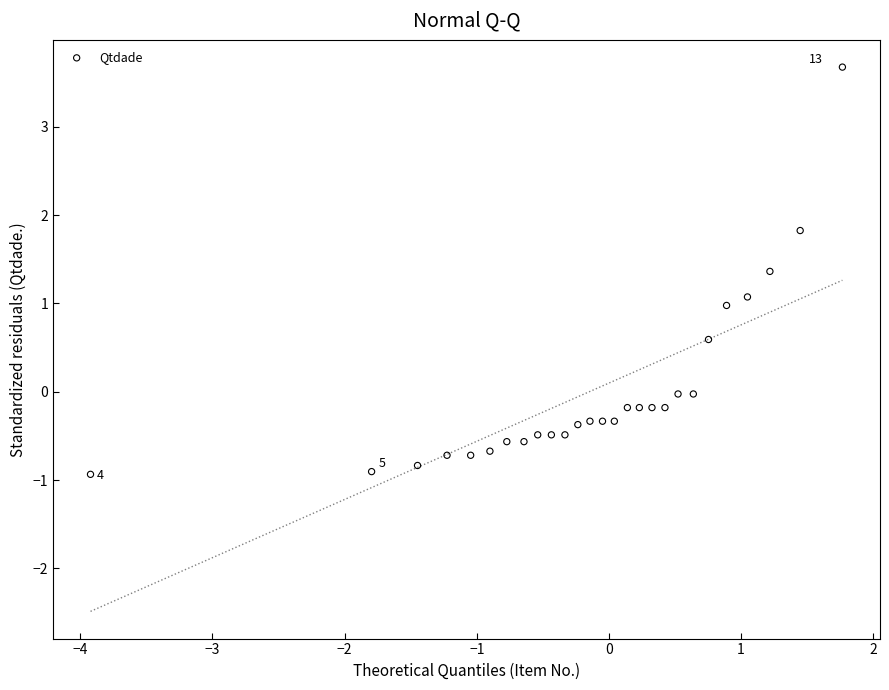

What is the range of X values (max minus min)?

5.7